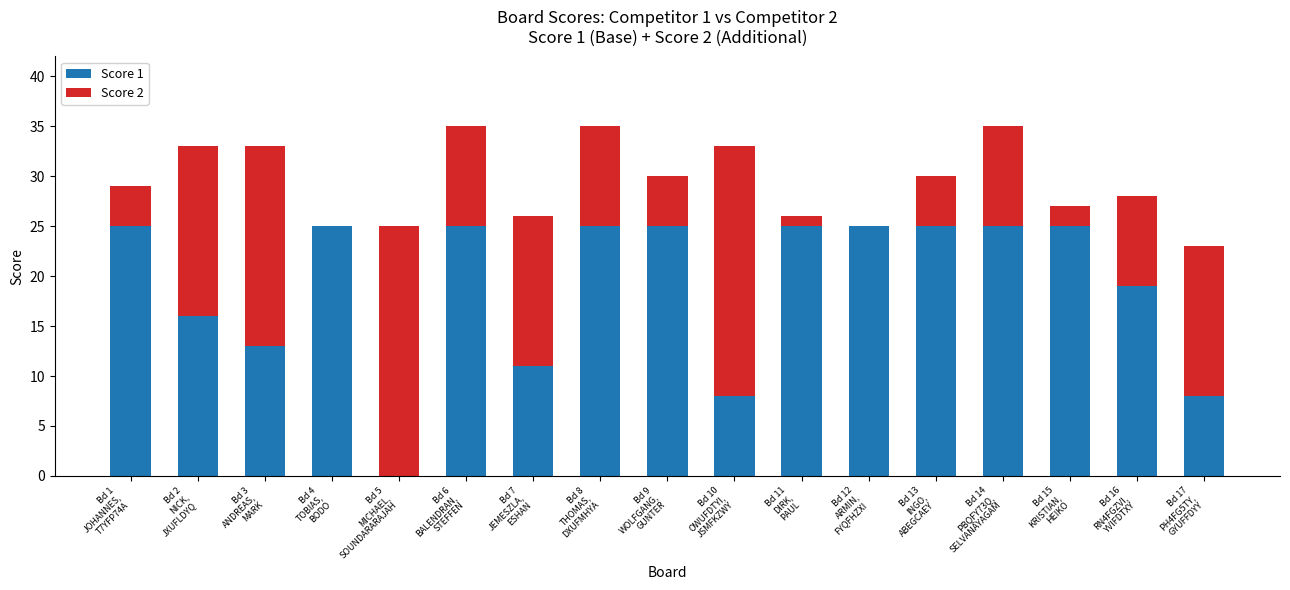

Rank the series at Bd 12
ARMIN,
FYQFHZXI from highest to lowest value.

Score 1, Score 2